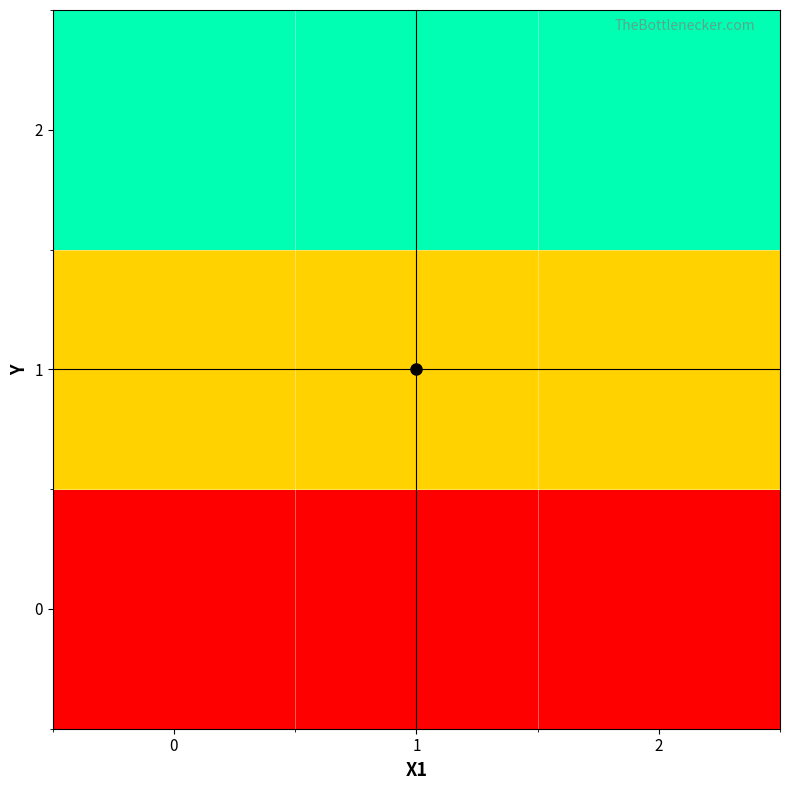

What is the total value across all series at 2?

3